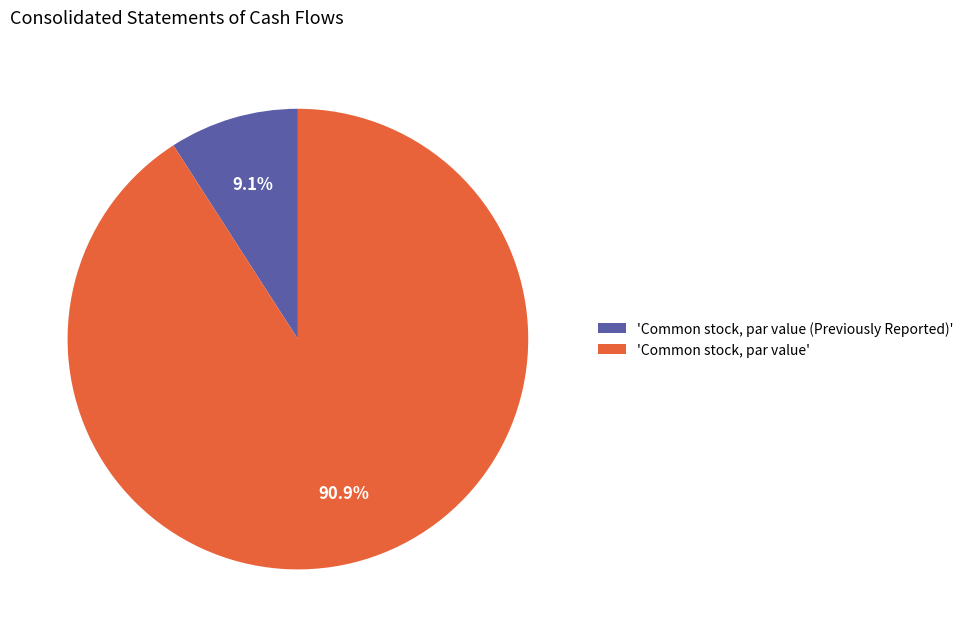

How many segments does this pie chart have?

2